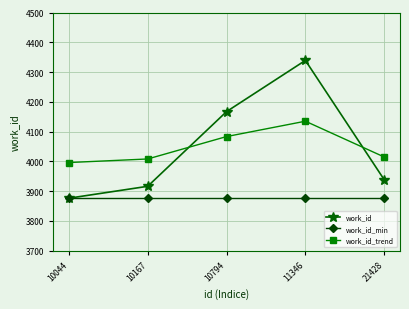

Which category has the highest value across all series?

11346